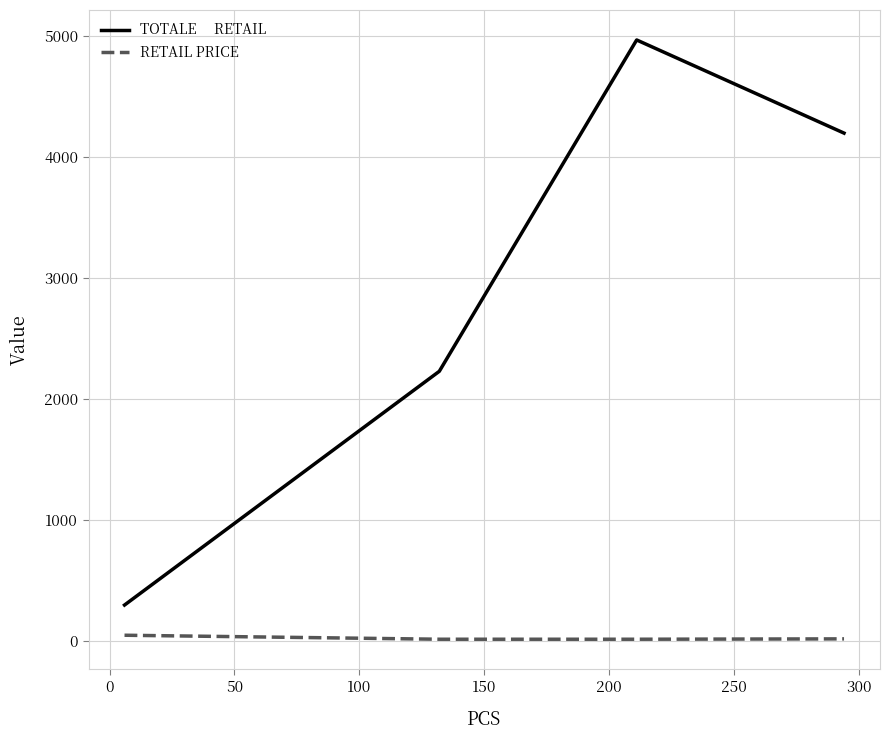

What is the maximum value shown in the chart?

4968.6